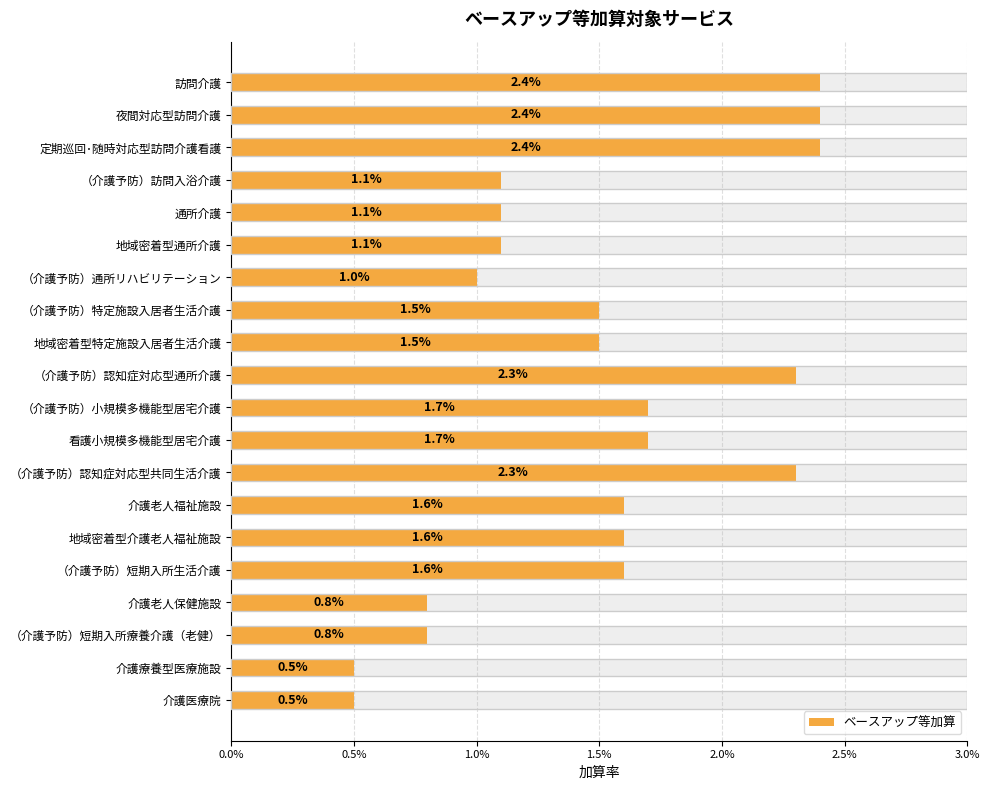

How many values are between 0 and 1?

20